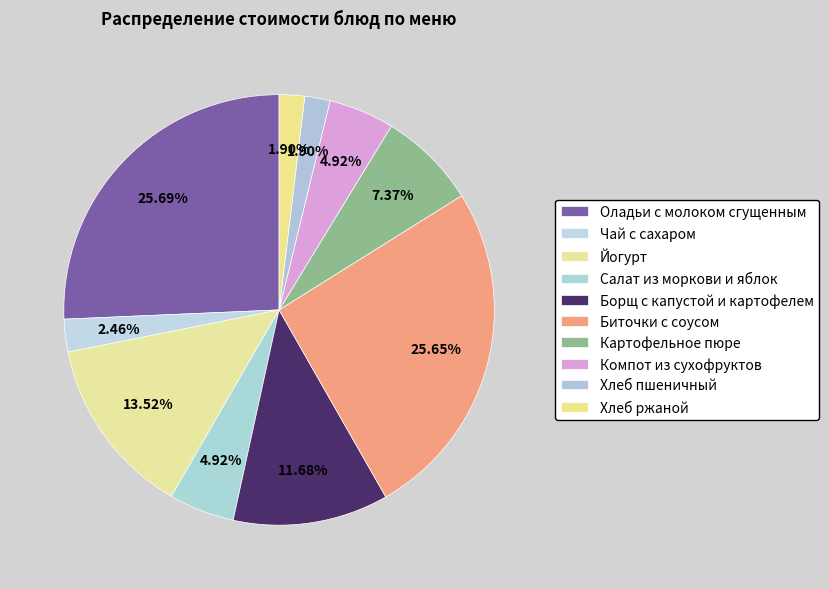

Count the number of slices in the pie.

10